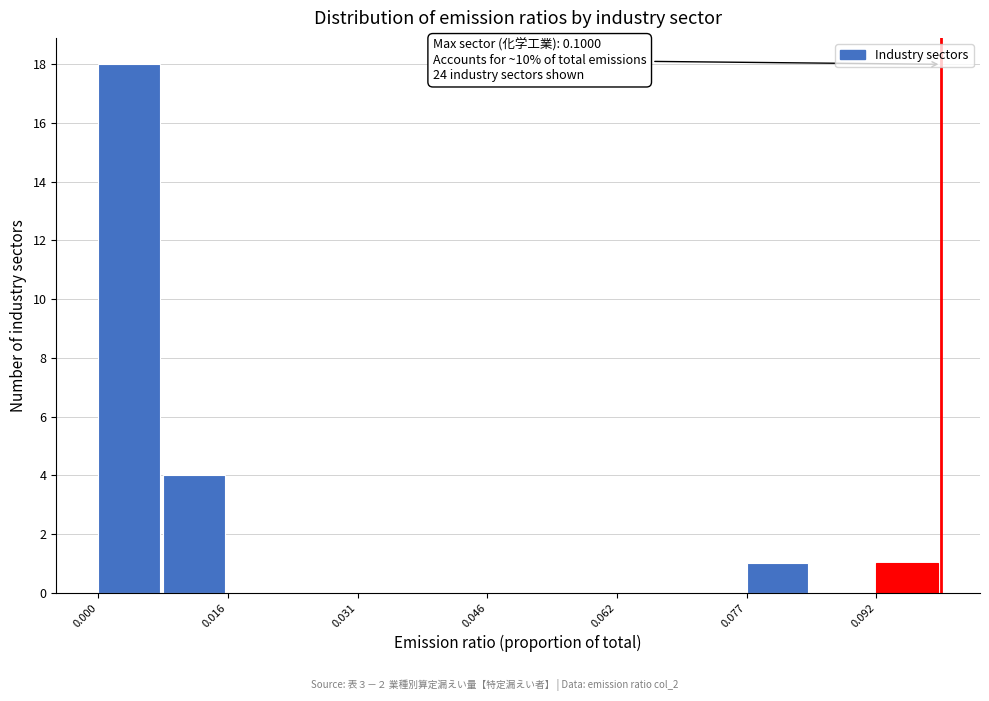

Read against the x-axis, roughly where is the centre of the tallest bar?

0.004